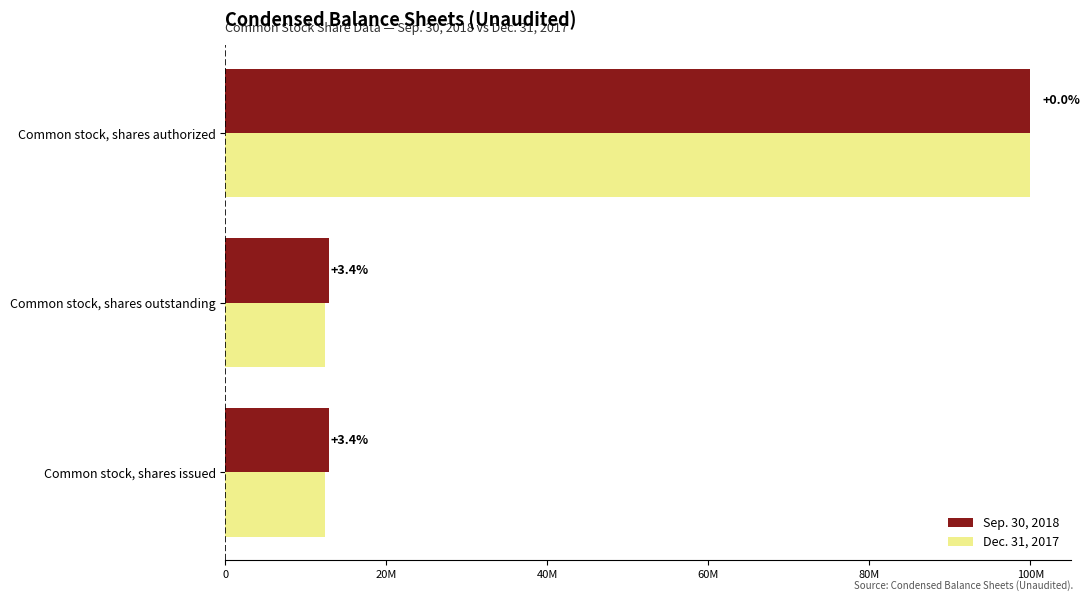

Reading left to right, transcribe all the data shown in this chart.

Sep. 30, 2018: 12826853	12826853	100000000
Dec. 31, 2017: 12404910	12404910	100000000